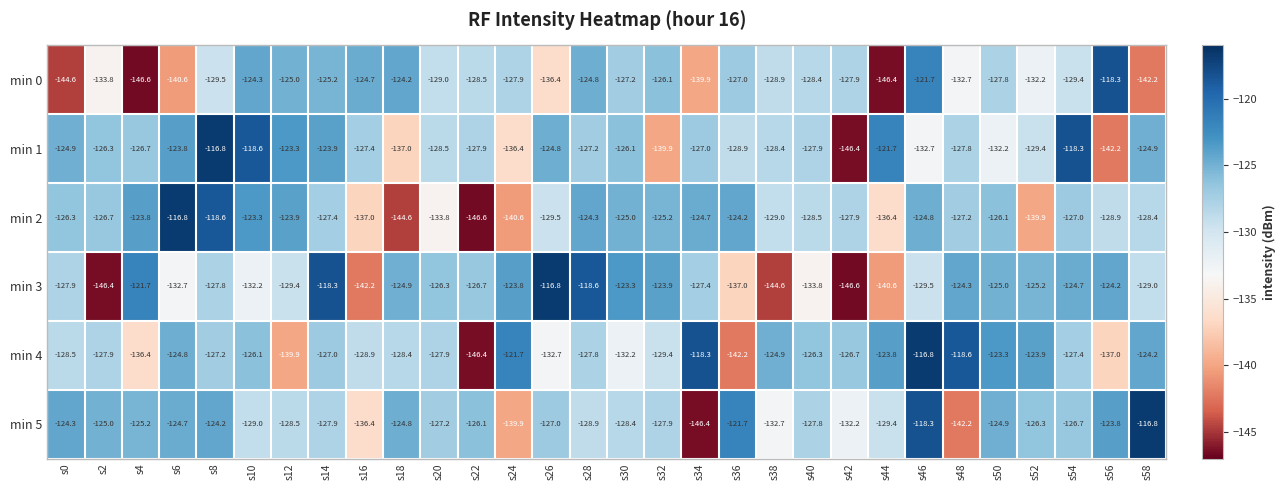

How many distinct data groups are displayed?

6